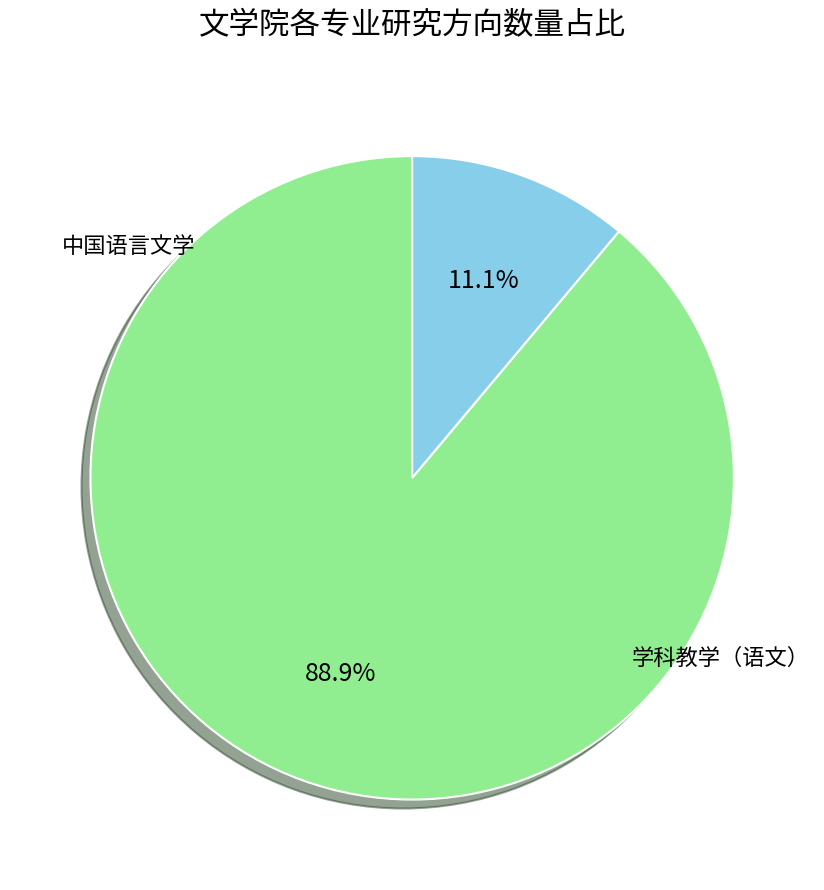

Which slice is the smallest?

学科教学（语文）